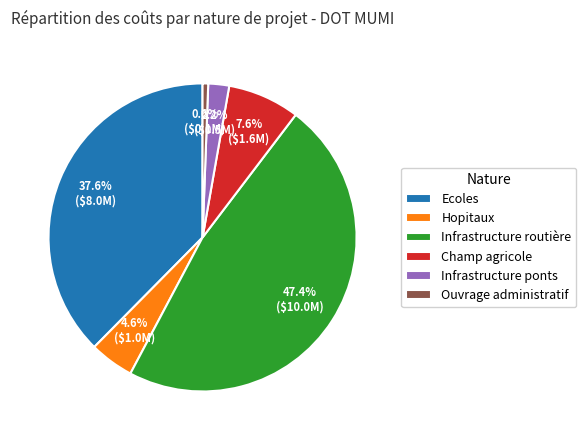

True or false: Infrastructure routière accounts for 47% of the total.

True